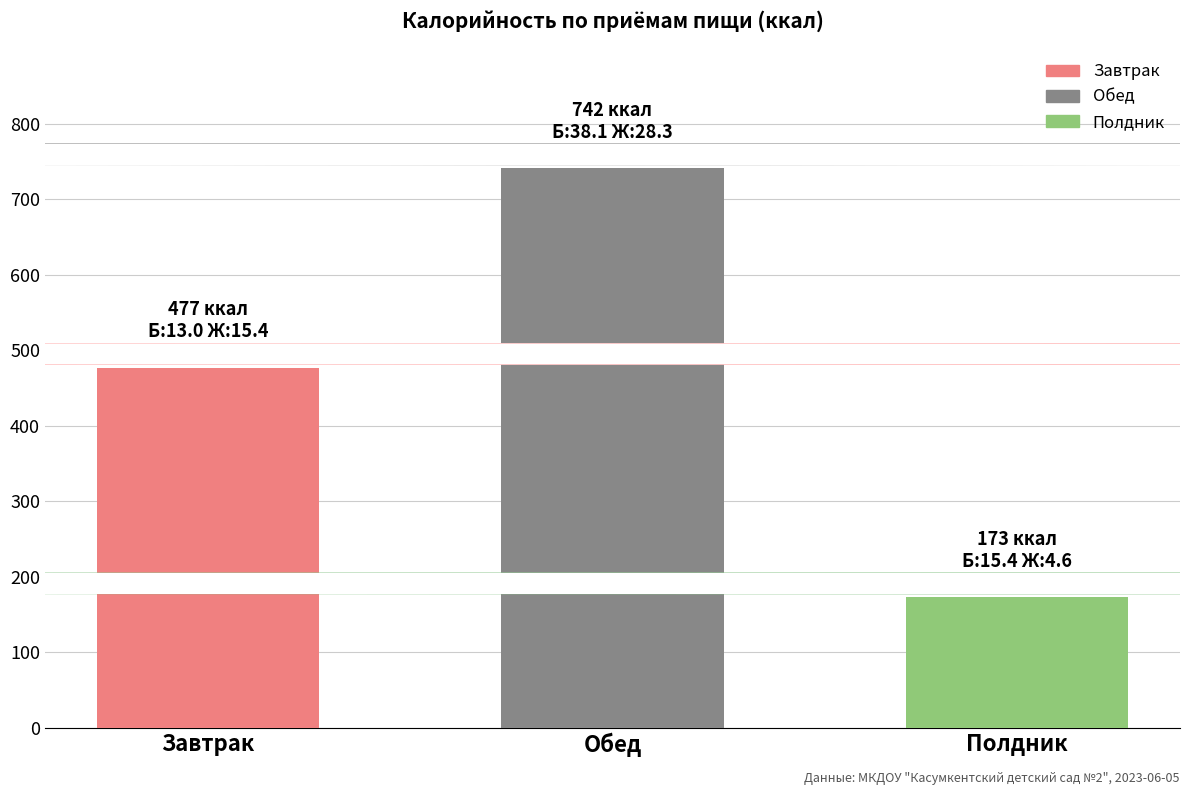

Rank the categories by value from lowest to highest.

Полдник, Завтрак, Обед